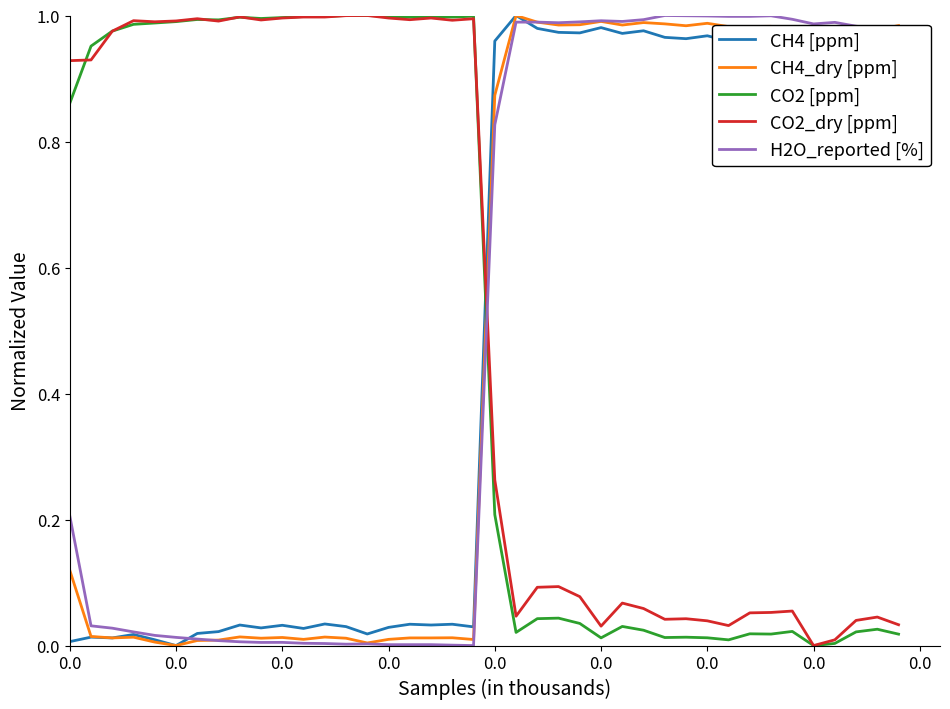

How many intersections are there between H2O_reported [%] and CO2_dry [ppm]?

1